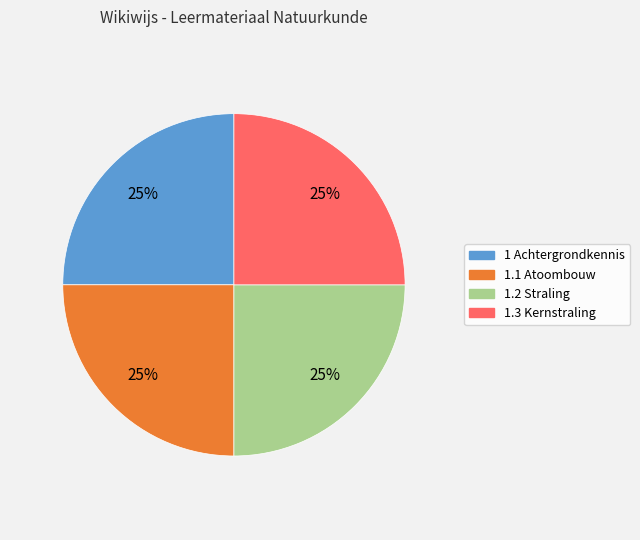

Count the number of slices in the pie.

4